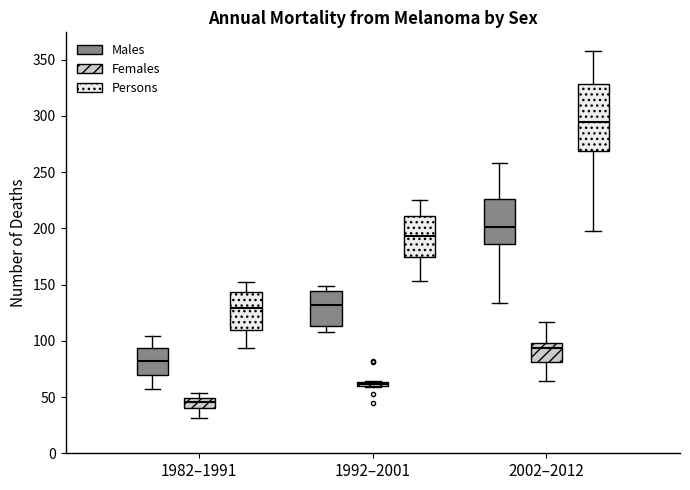

Which box is the tallest, from its lower edge to its upper edge?

2002–2012 (Persons)